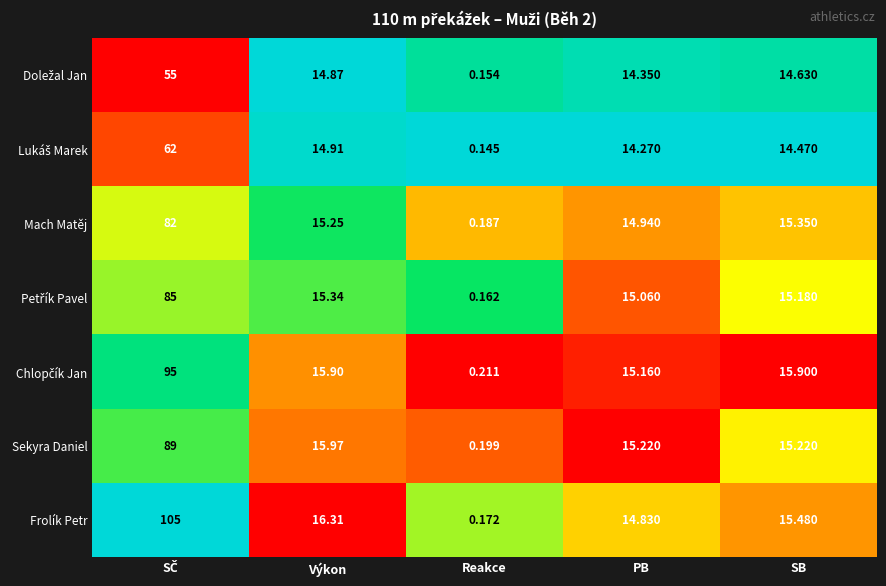

Which category has the lowest value in the Mach Matěj series?

Reakce